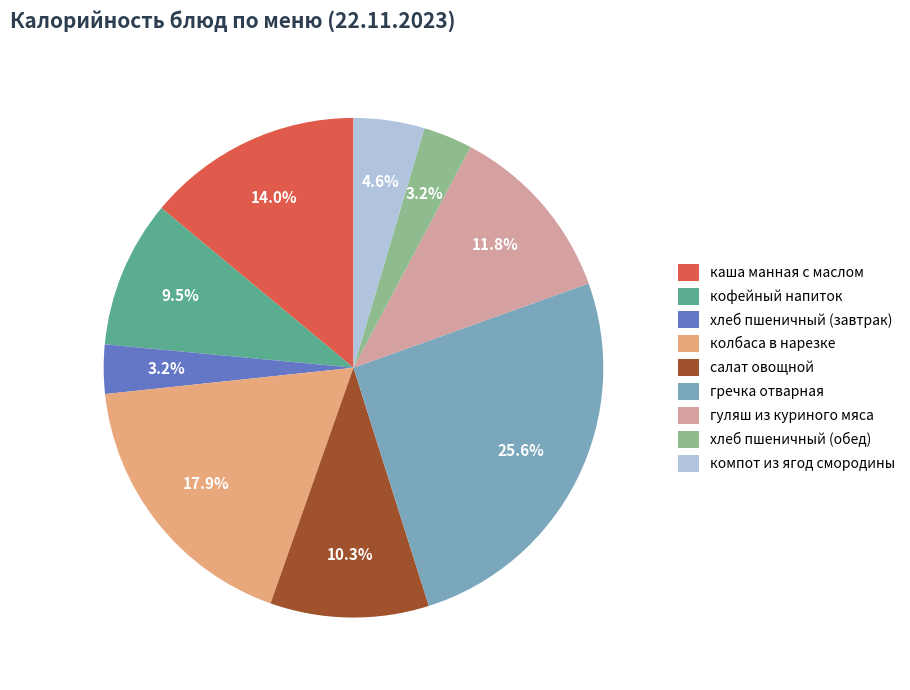

Does колбаса в нарезке represent more than half of the total?

No